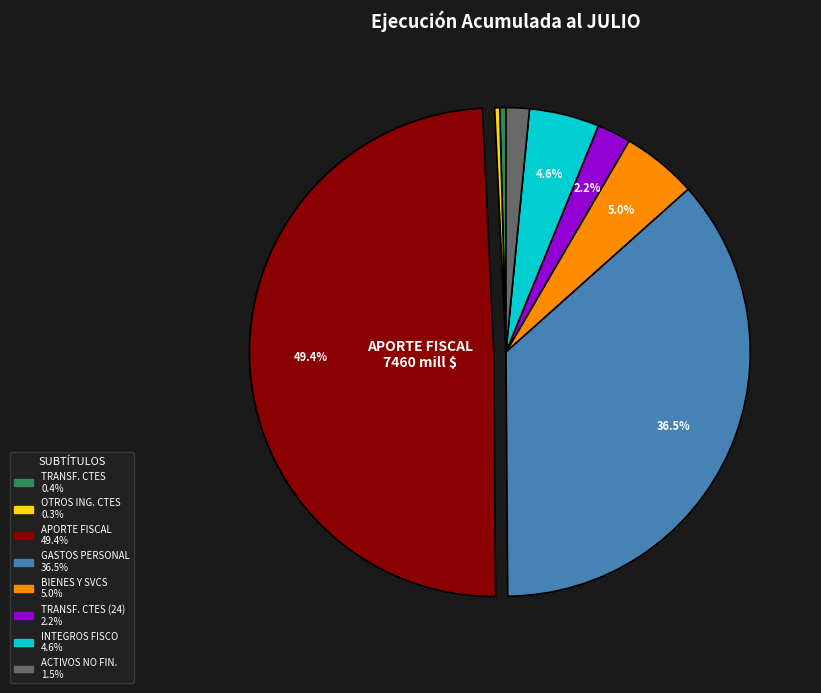

How many segments does this pie chart have?

8